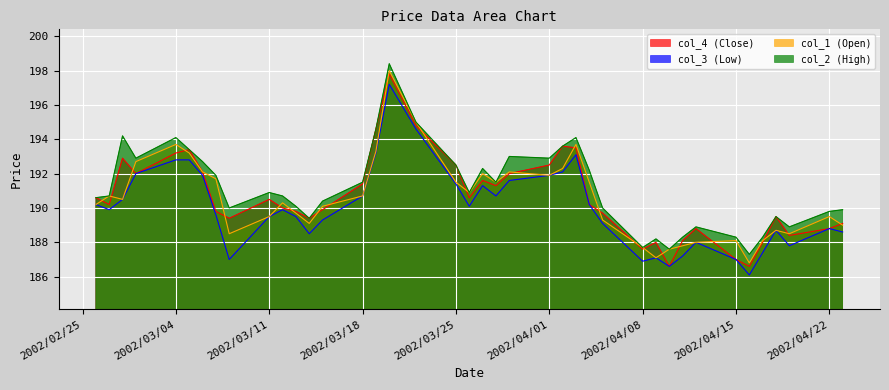

How many lines are shown in the chart?

4